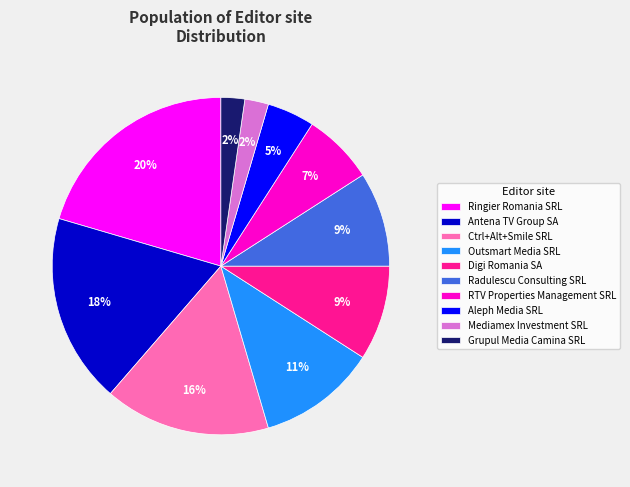

To the nearest percent, what is the difference between the largest and smallest slice percentages?

18%